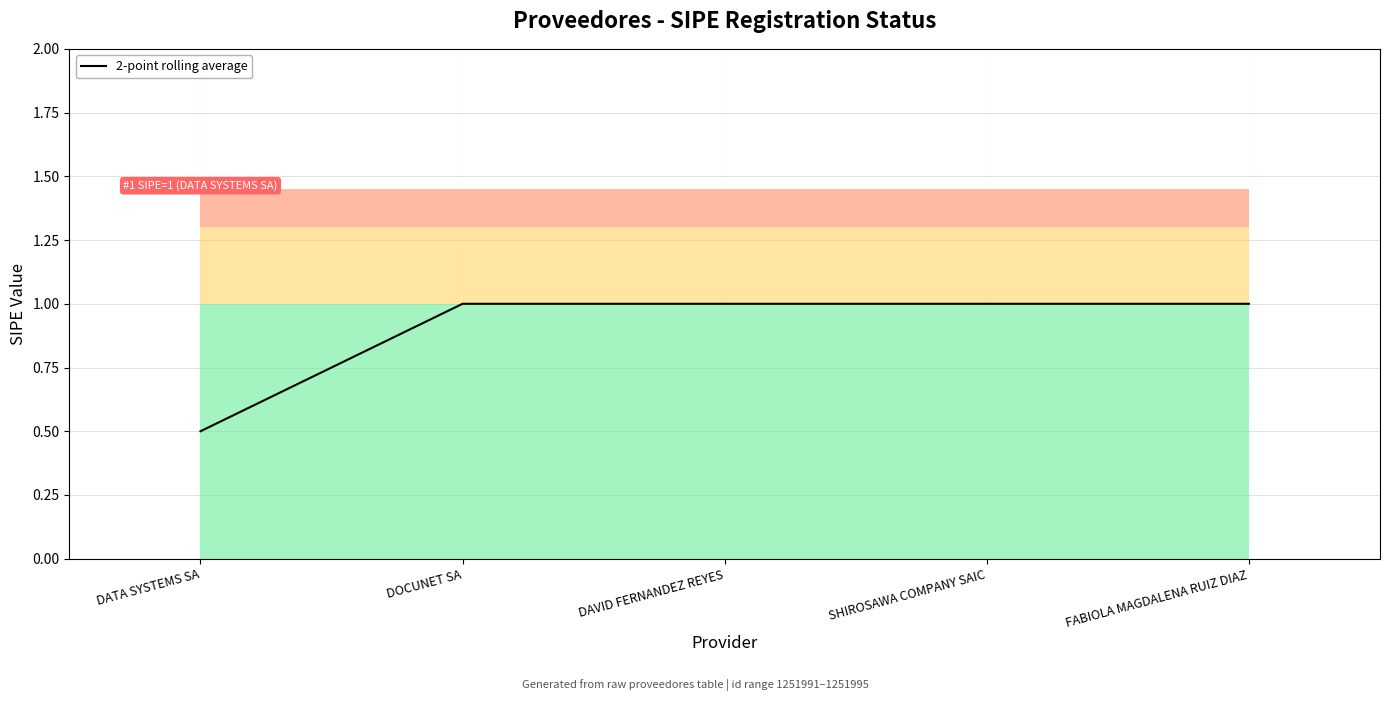

True or false: there are more than 2 points higher than both neighbors.

False